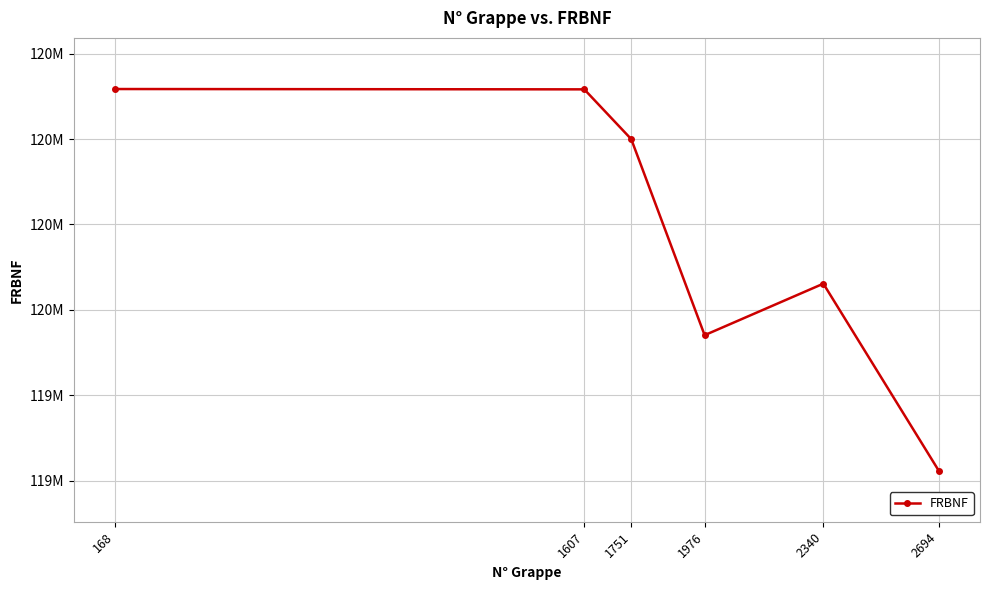

Is it true that the value at 1607 is 166596462?

False